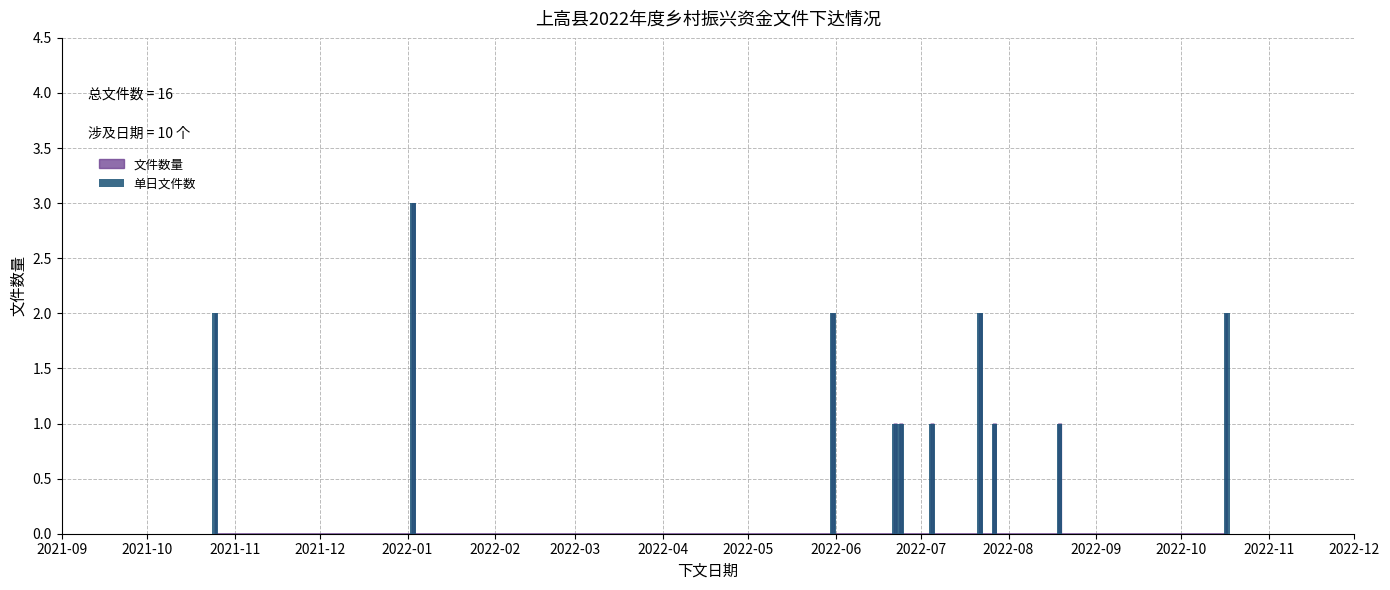

Reading right to left, what are all the values shown in this chart?

2	1	1	2	1	1	1	2	3	2